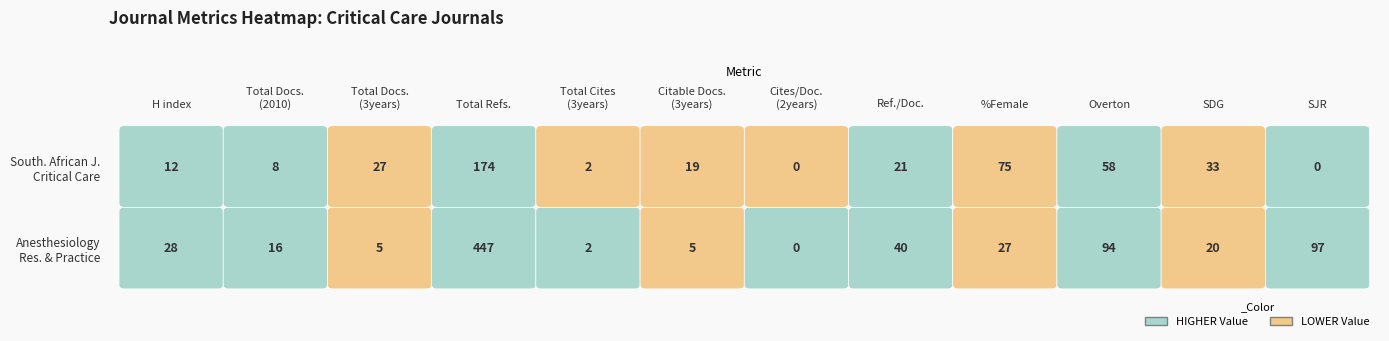

Which category has the lowest value across all series?

Cites / Doc. (2years)